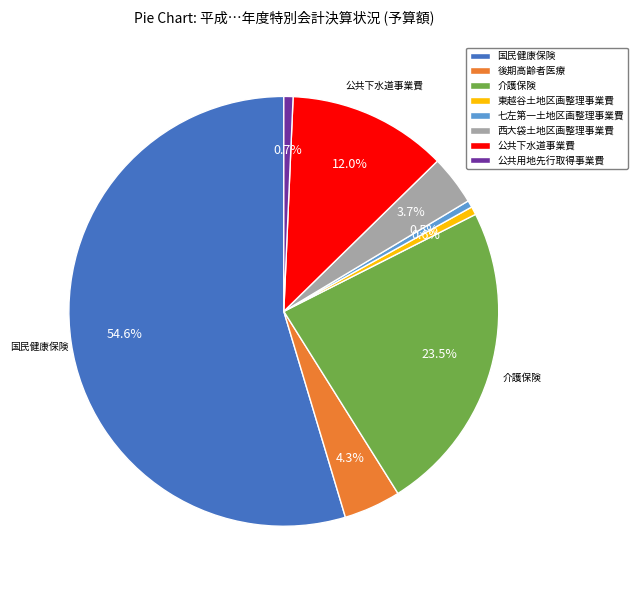

What is the ratio of the value at 西大袋土地区画整理事業費 to the value at 七左第一土地区画整理事業費?

7.2